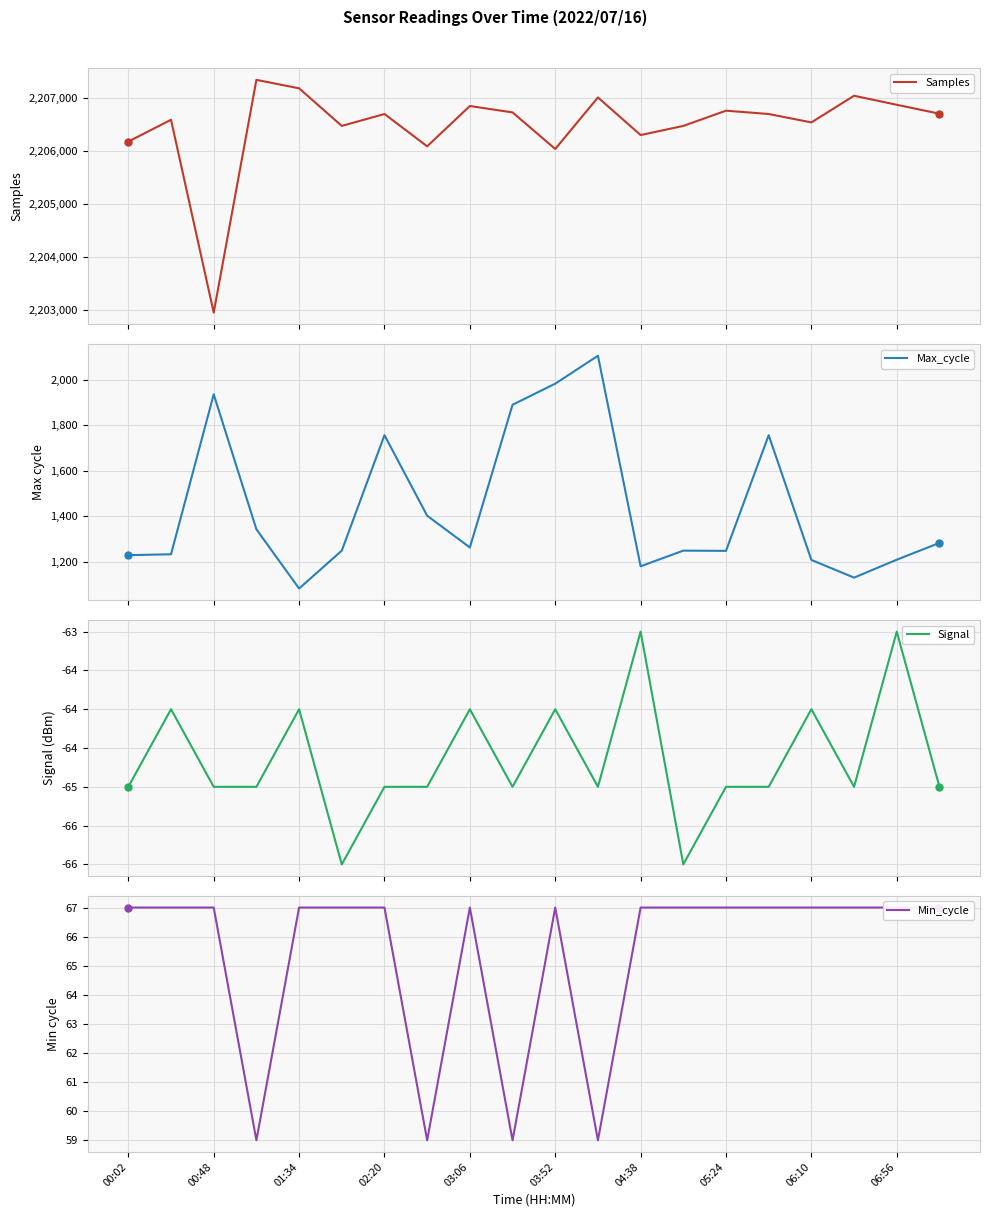

How many interior local valleys does the Min_cycle series have?

4